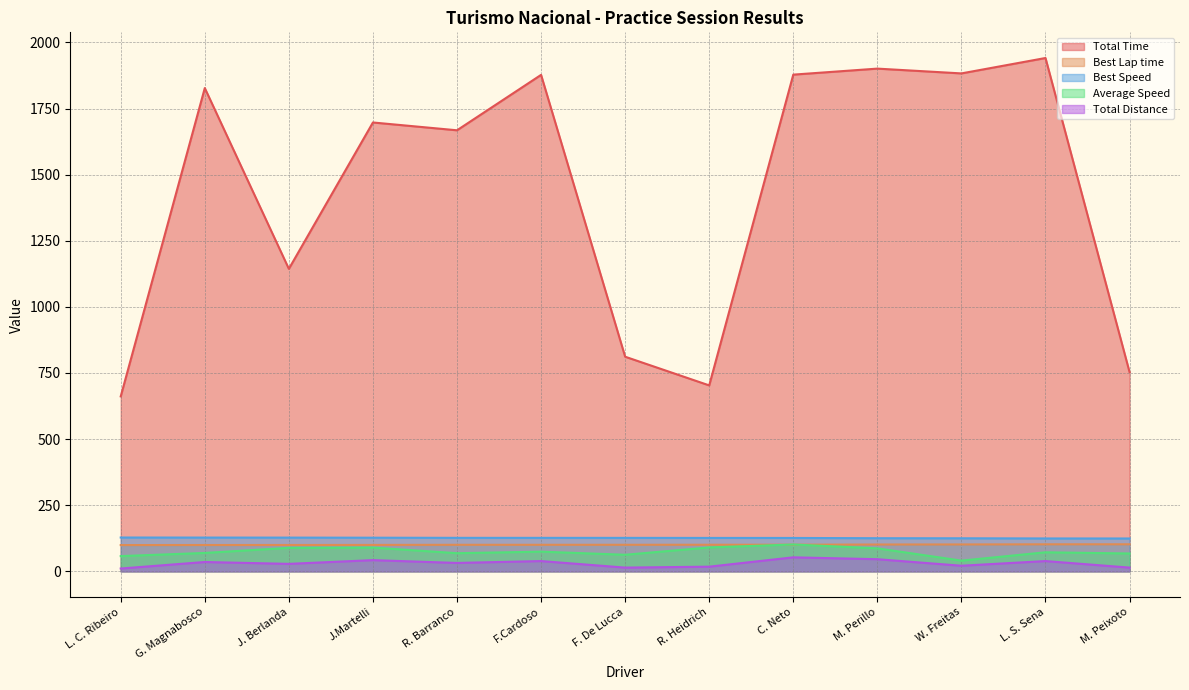

The value of Total Distance at M. Perillo is 45.9. True or false?

True